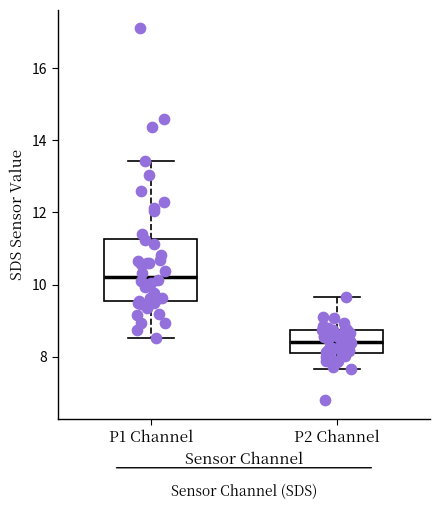

Where does the median line of the box for P1 Channel sit on the y-axis? The values are not printed on the chart, so give them approximately, as read against the axis.

10.2